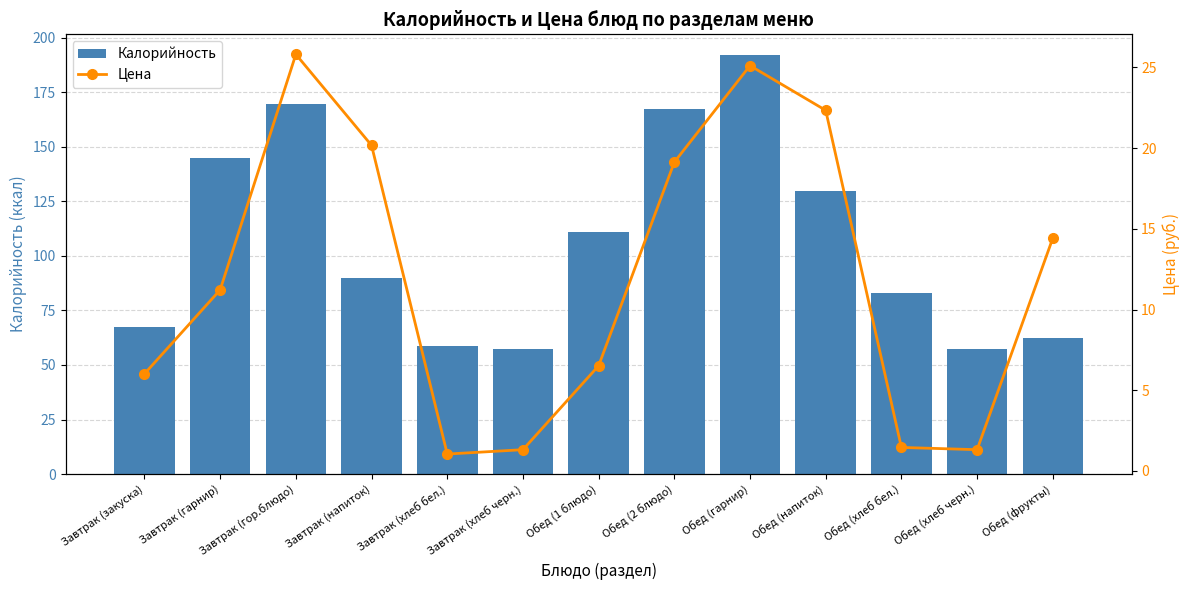

Rank the series by their maximum value, from highest to lowest.

Калорийность, Цена